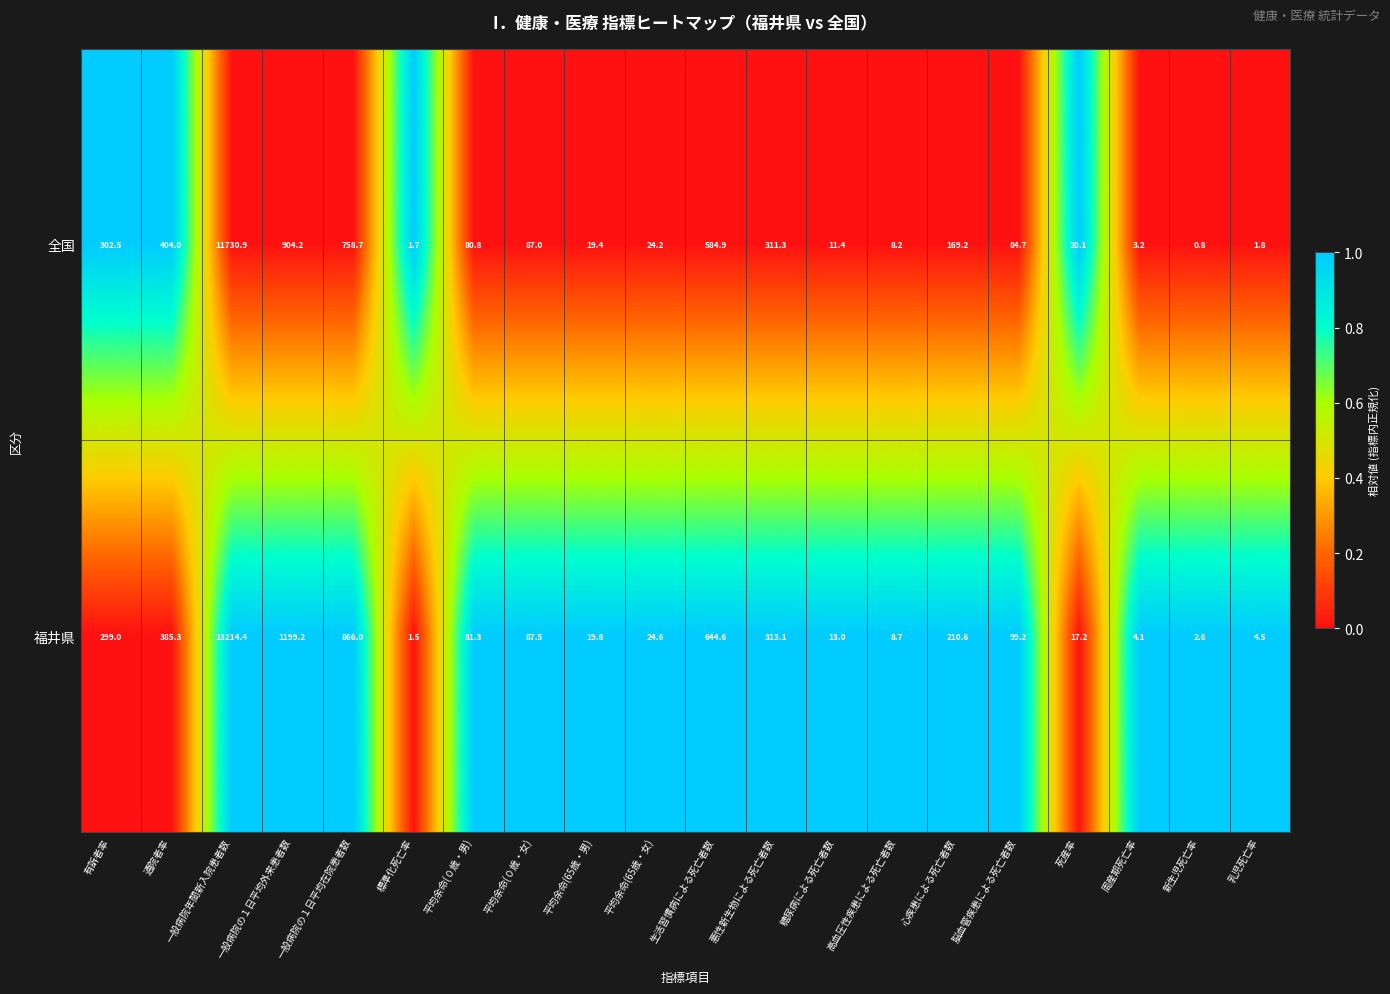

Where does the 福井県 series first go above 87?

有訴者率